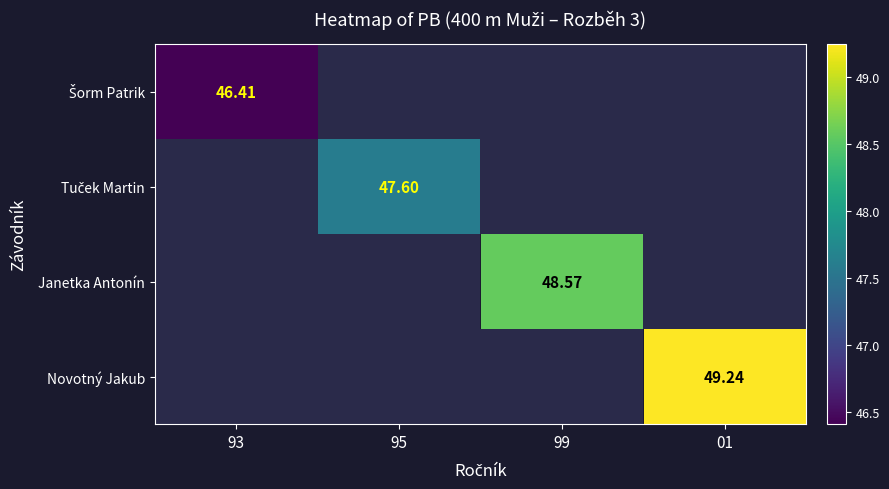

Between 93 and 95, which is larger?

95